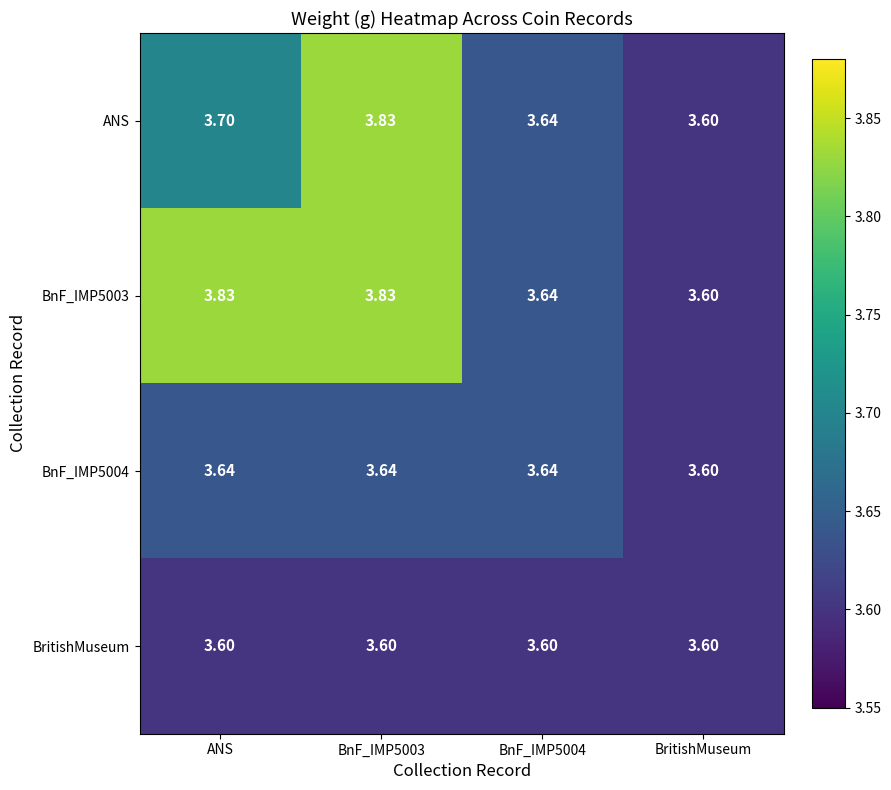

Is the value of BritishMuseum at BnF_IMP5003 greater than the value of ANS at BnF_IMP5003?

No